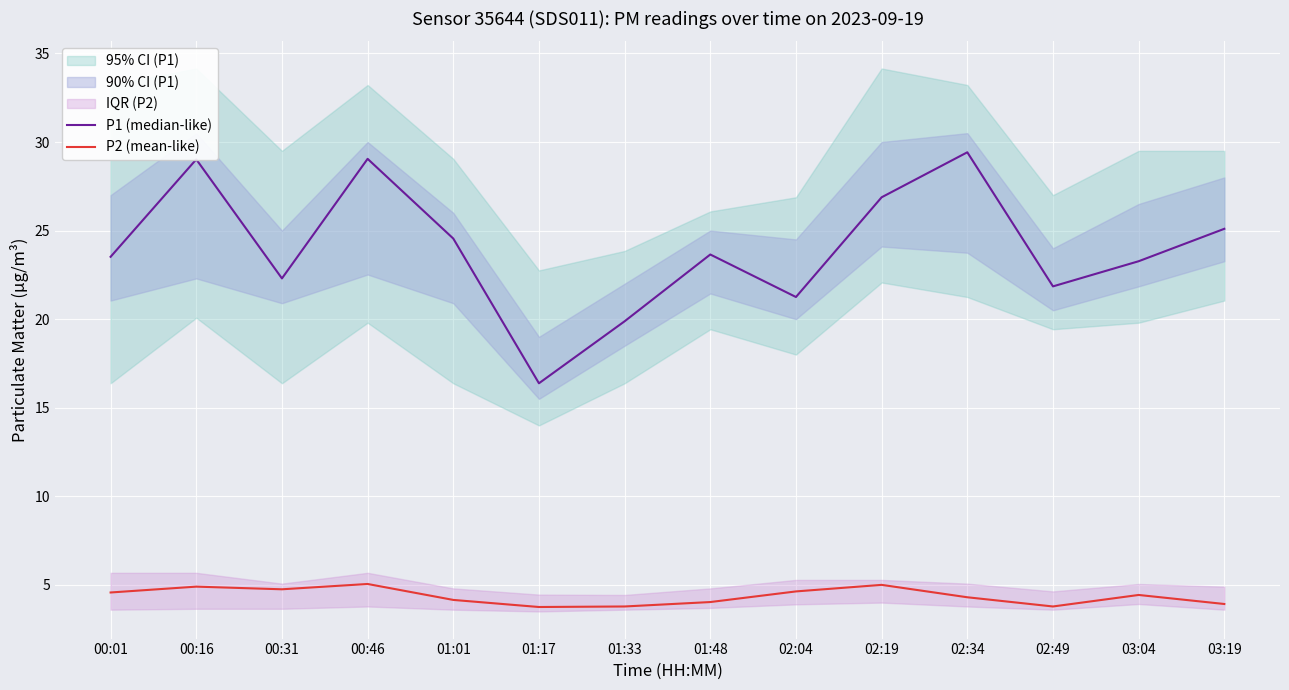

What is the total value across all series at 02:04?

25.9